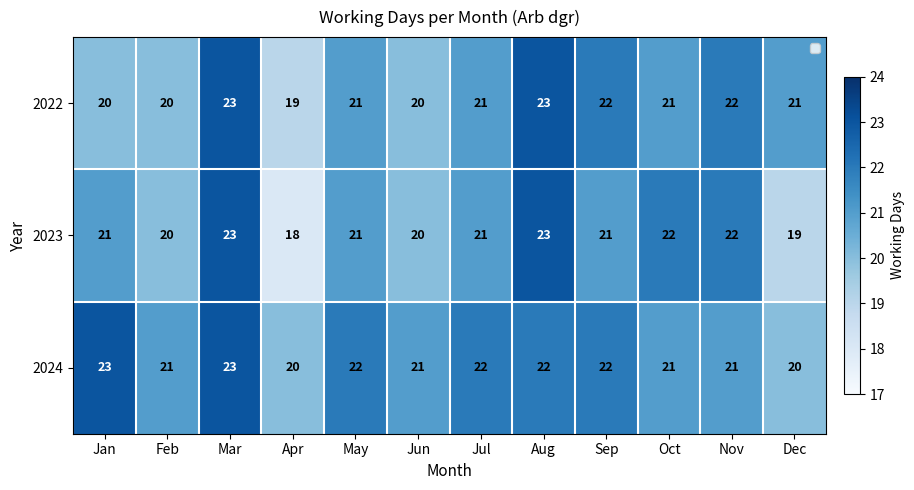

Rank the series by their average value, from lowest to highest.

2023, 2022, 2024